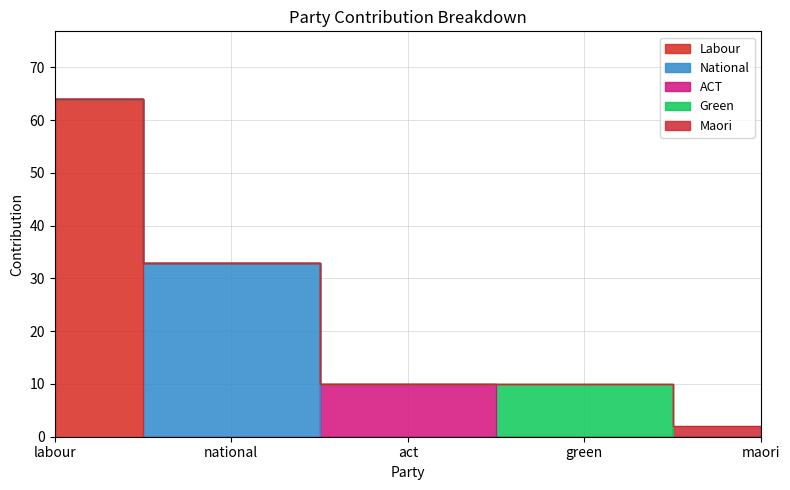

How many data points in ACT are above 0?

1